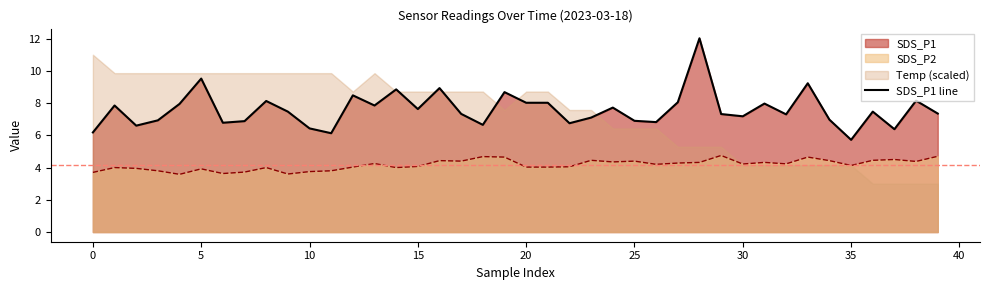

What is the difference between the maximum and second lowest values?

5.9